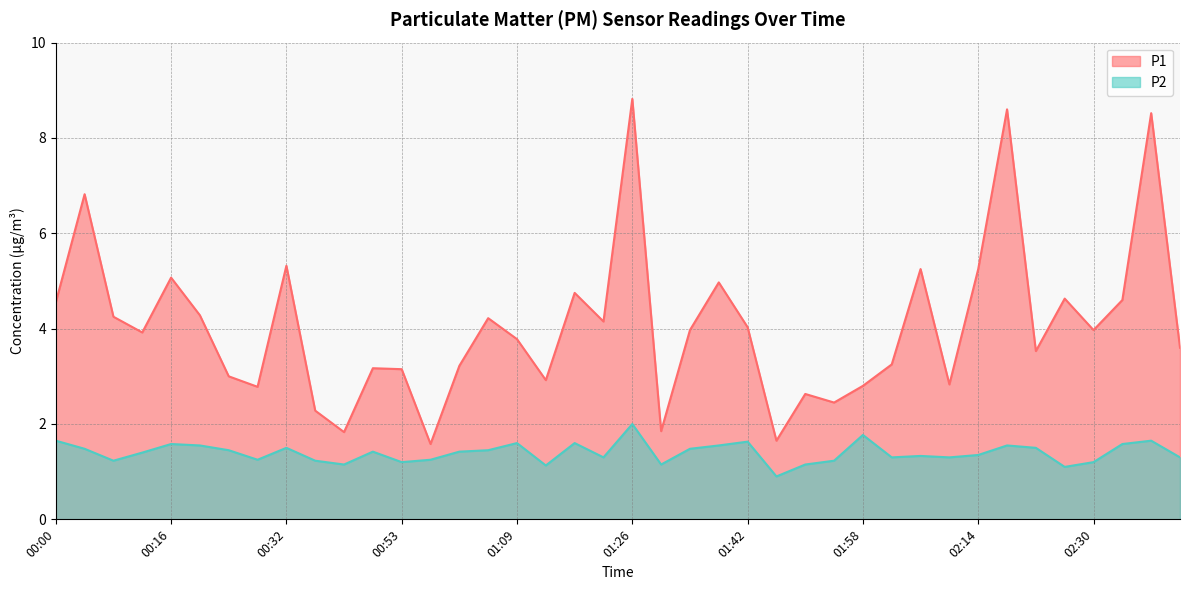

At how many categories does at least one series exceed 8?

3